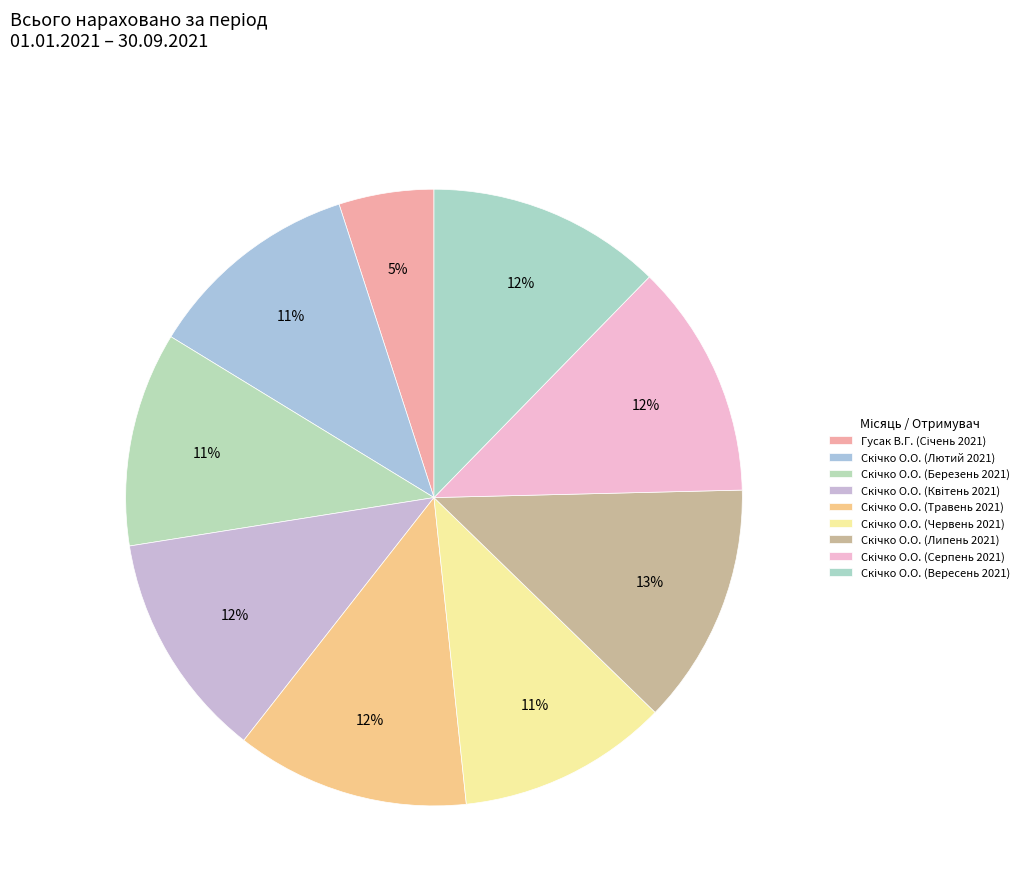

Count the number of slices in the pie.

9